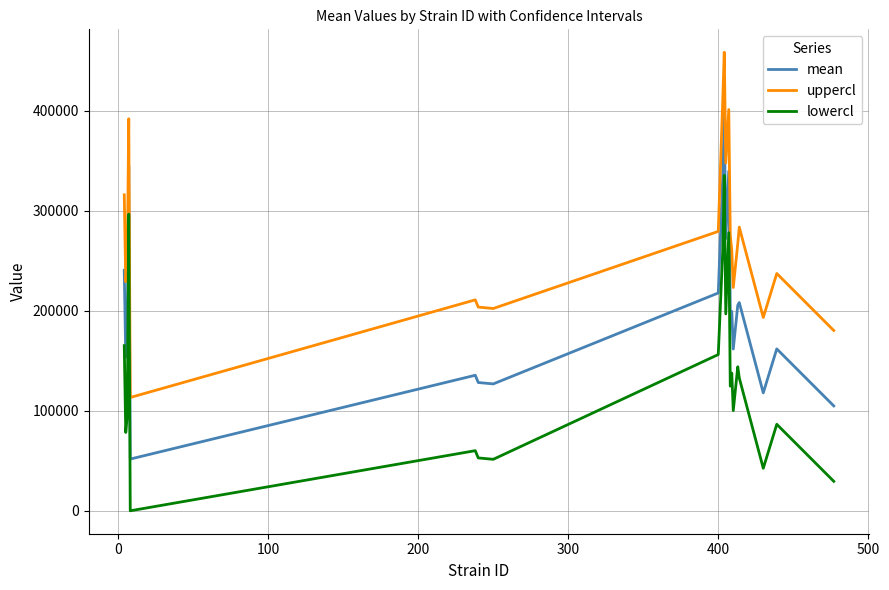

What is the highest value of the mean series?

396771.4